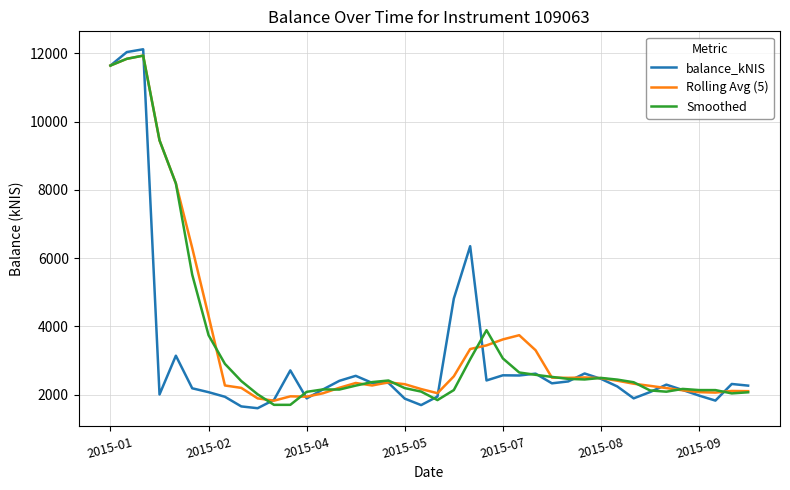

What is the highest value of the Rolling Avg (5) series?

11933.2